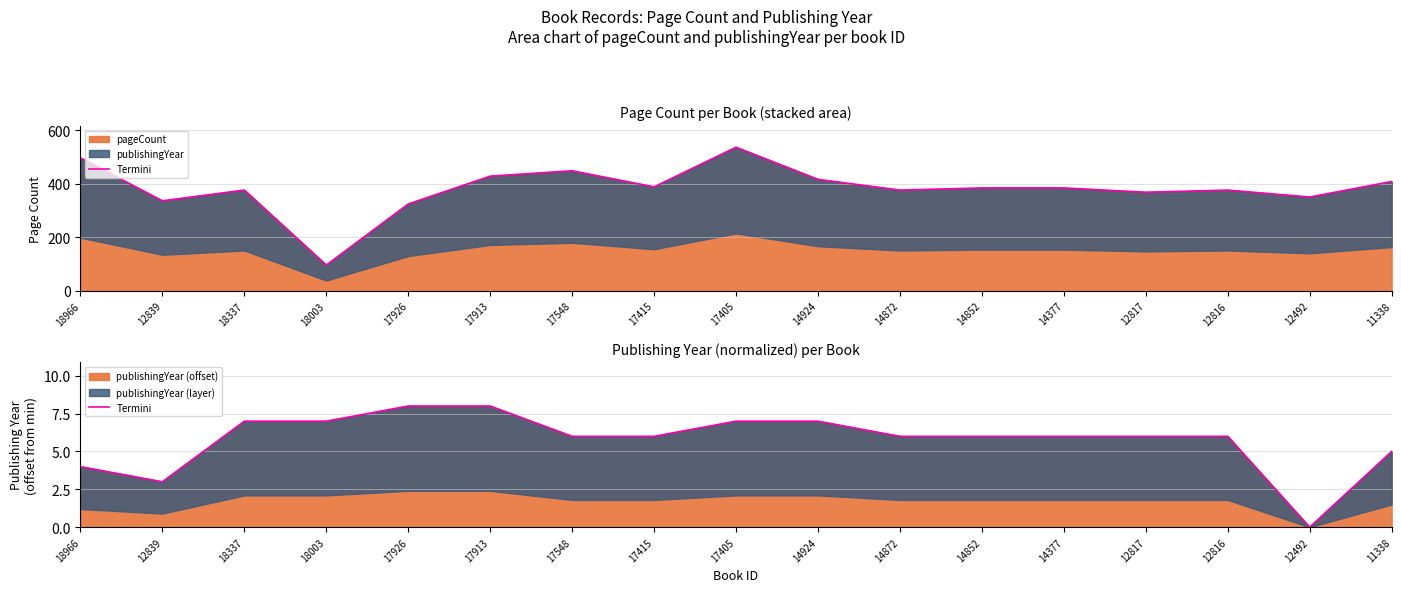

How many positive values are there?

16